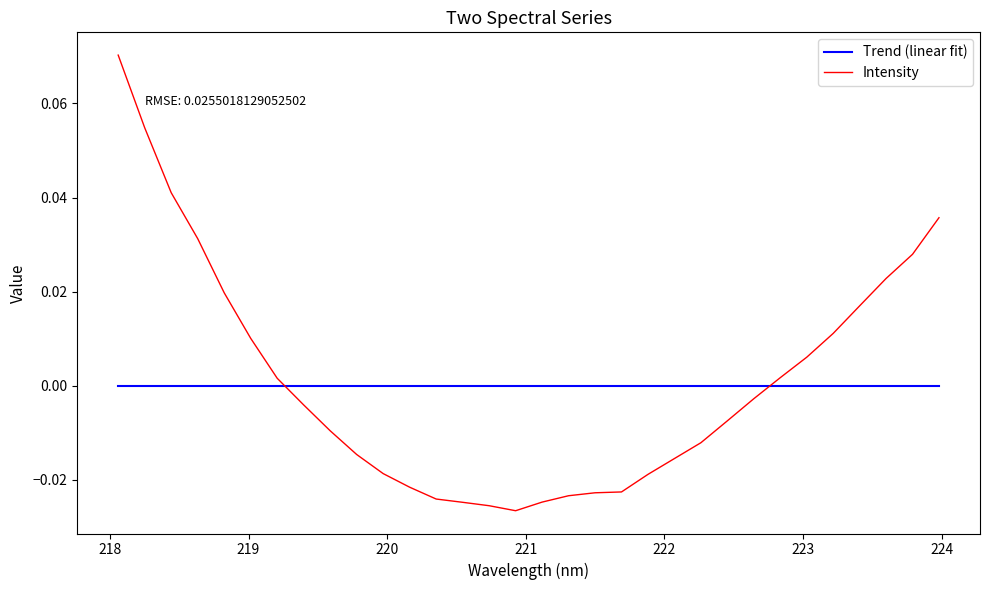

Rank the series by their maximum value, from highest to lowest.

Intensity, Trend (linear fit)